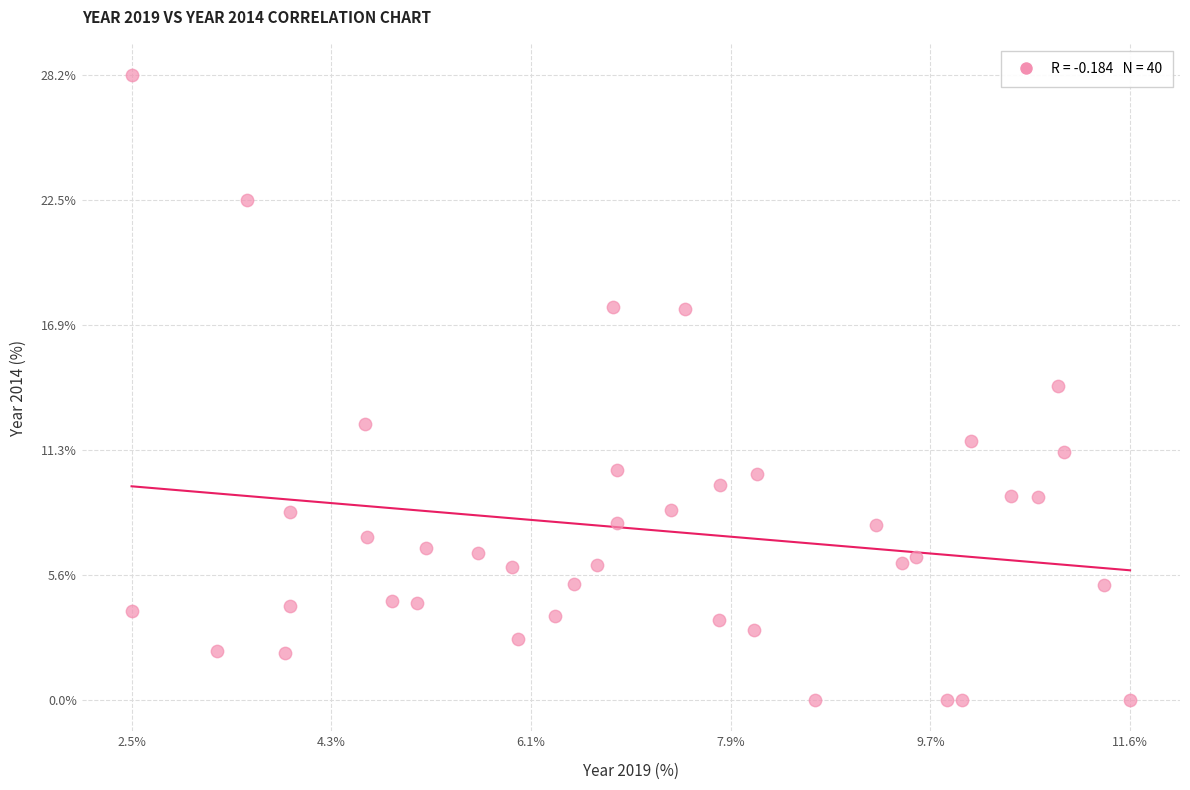

What is the range of Y values (max minus min)?

28.2